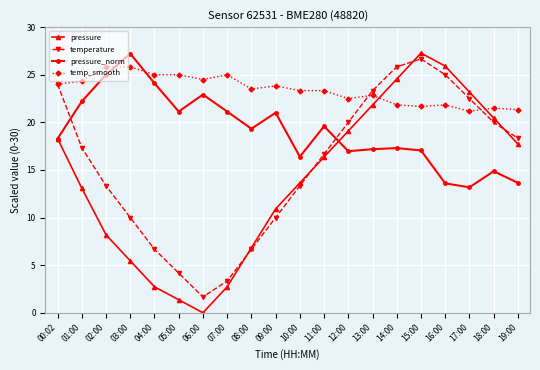

What are all the series names shown in the legend?

pressure, temperature, pressure_norm, temp_smooth